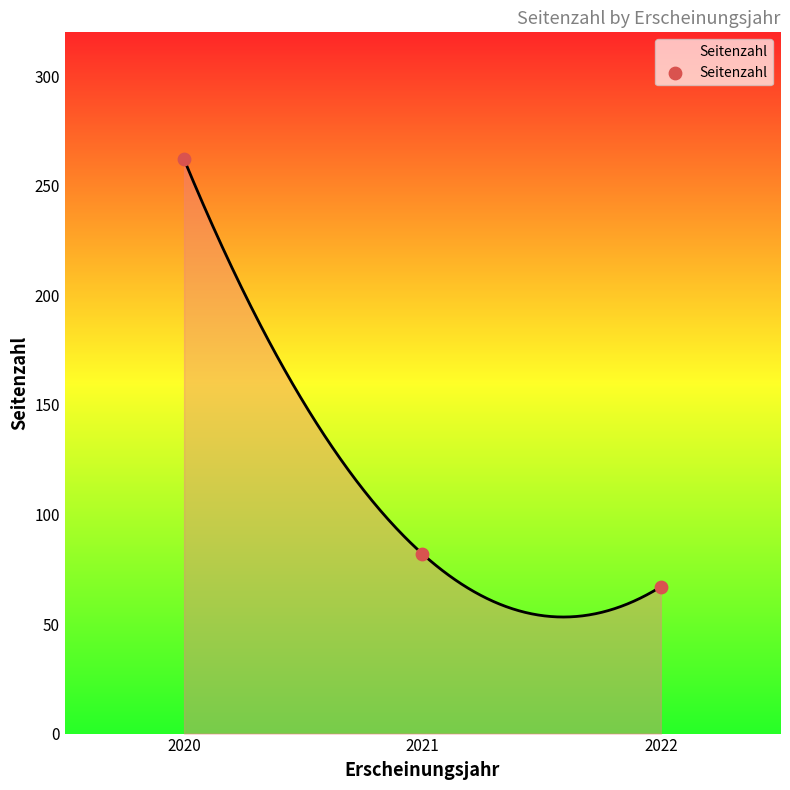

What is the average Y value?

137